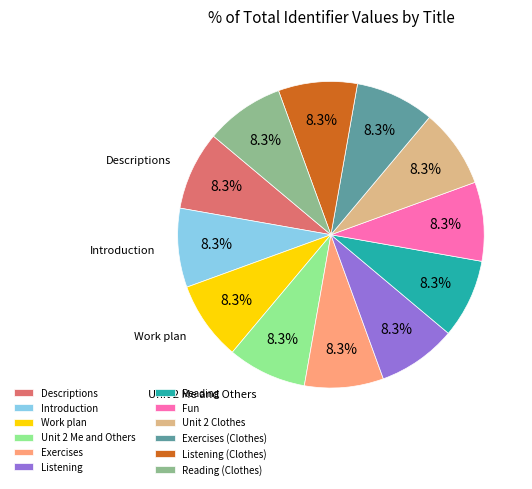

Is there any slice that represents more than half of the pie?

No